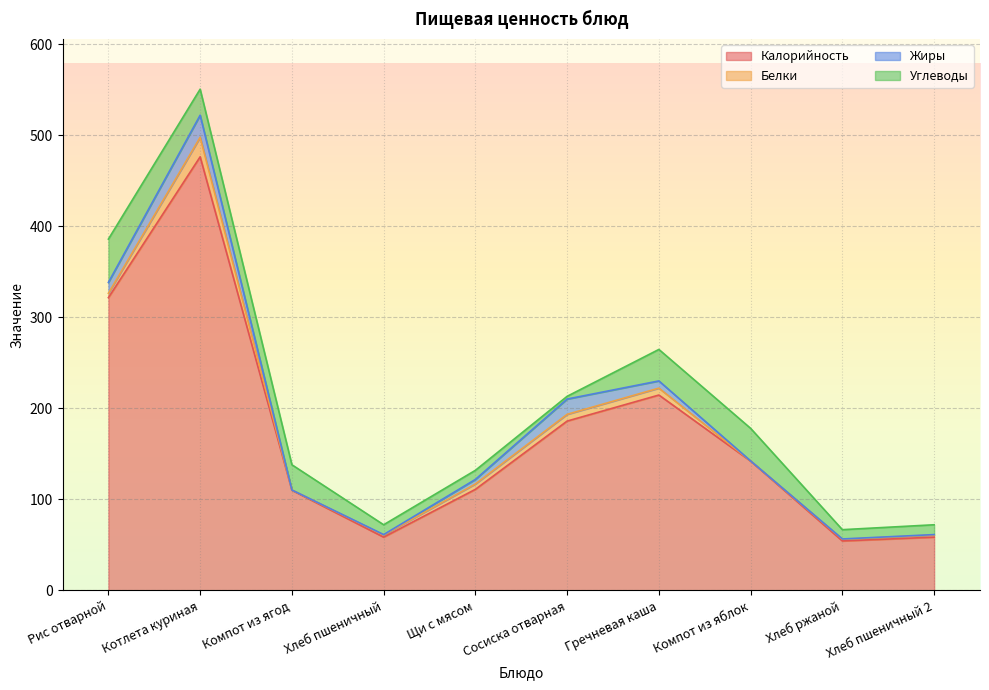

Rank the series at Гречневая каша from highest to lowest value.

Калорийность, Углеводы, Жиры, Белки